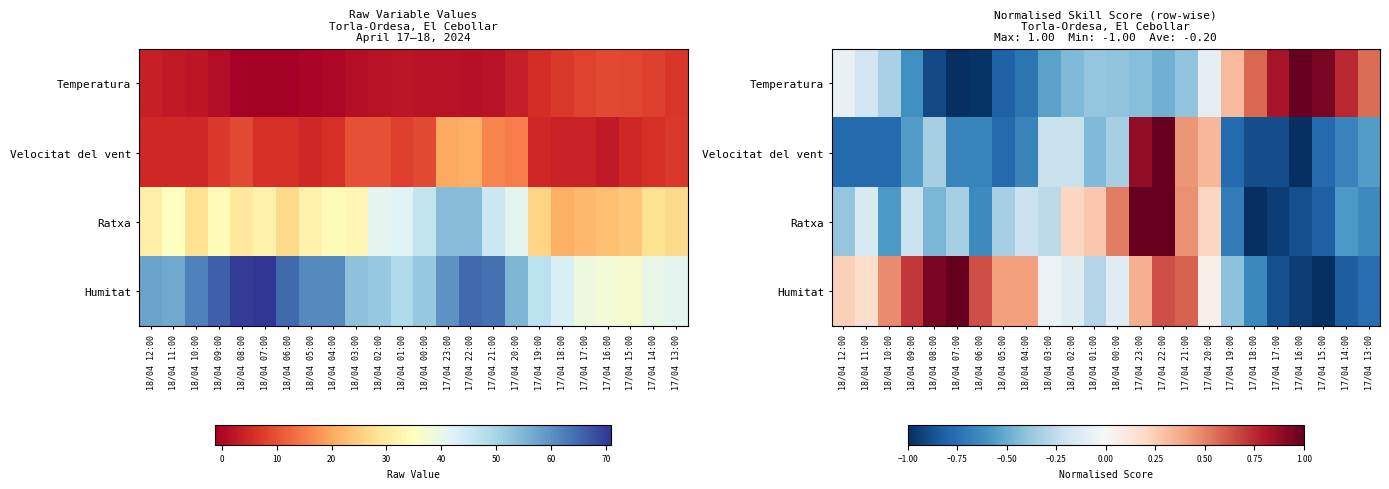

True or false: Humitat has a value of 0.9 at 18/04 08:00.

True